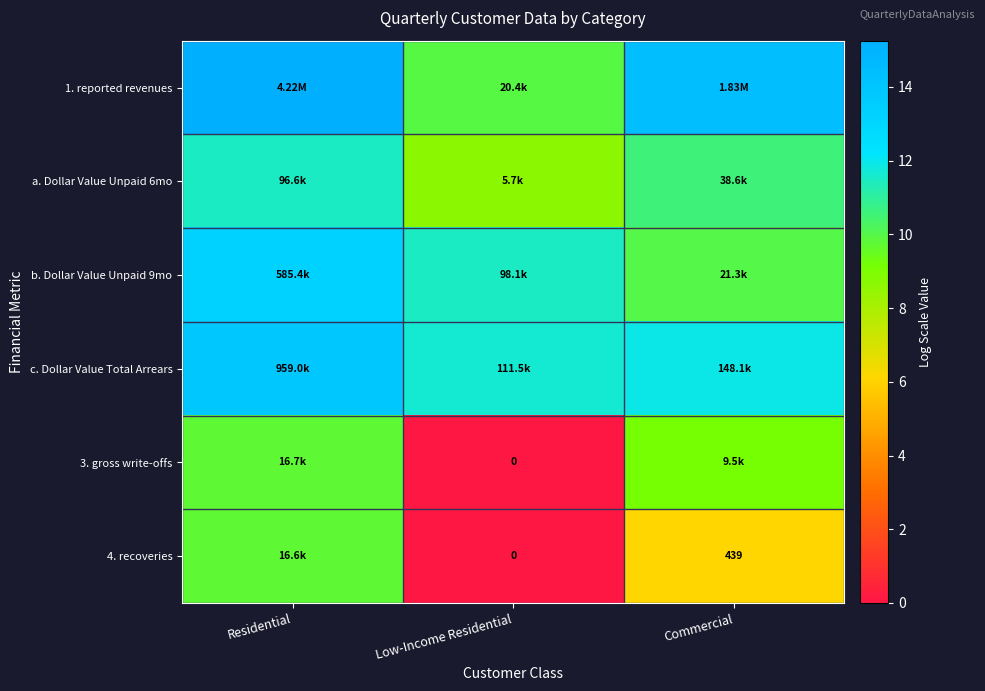

Read the 1. reported revenues value at Commercial.

14.4